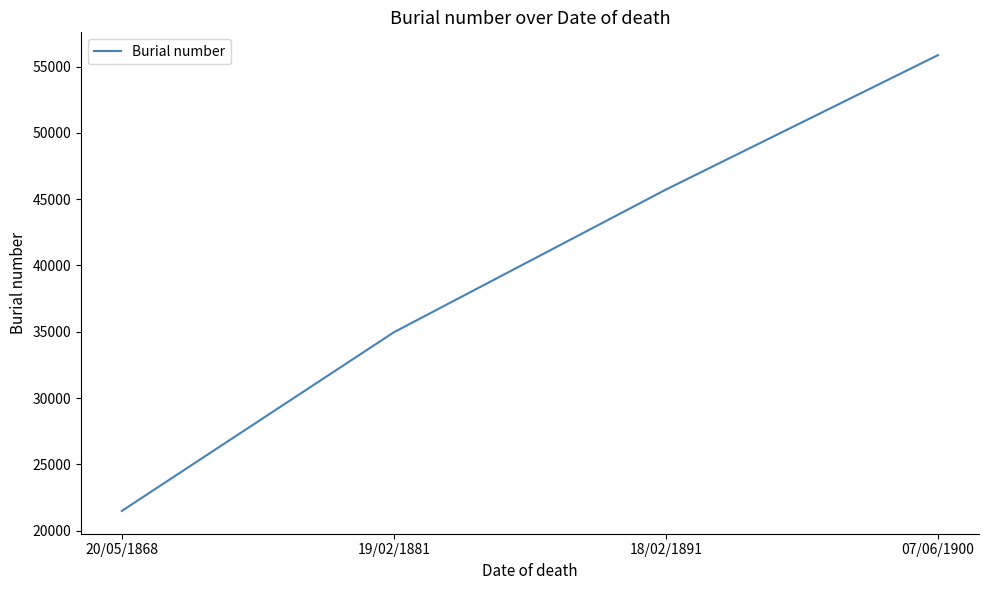

What is the greatest value displayed?

55860